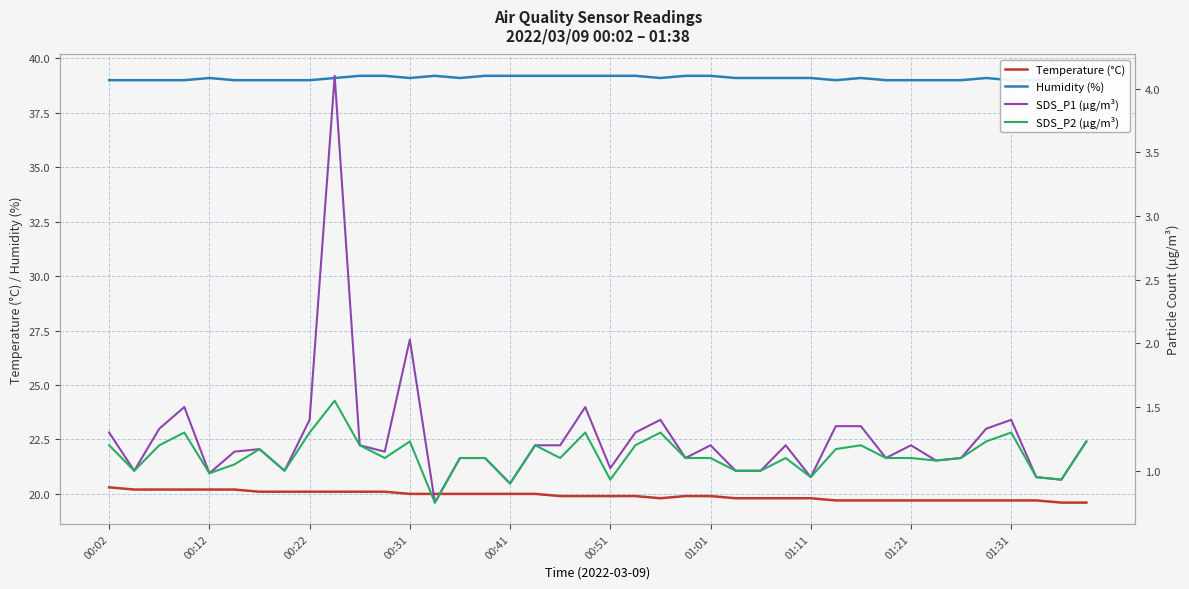

What is the maximum value for SDS_P2 (µg/m³)?

1.6